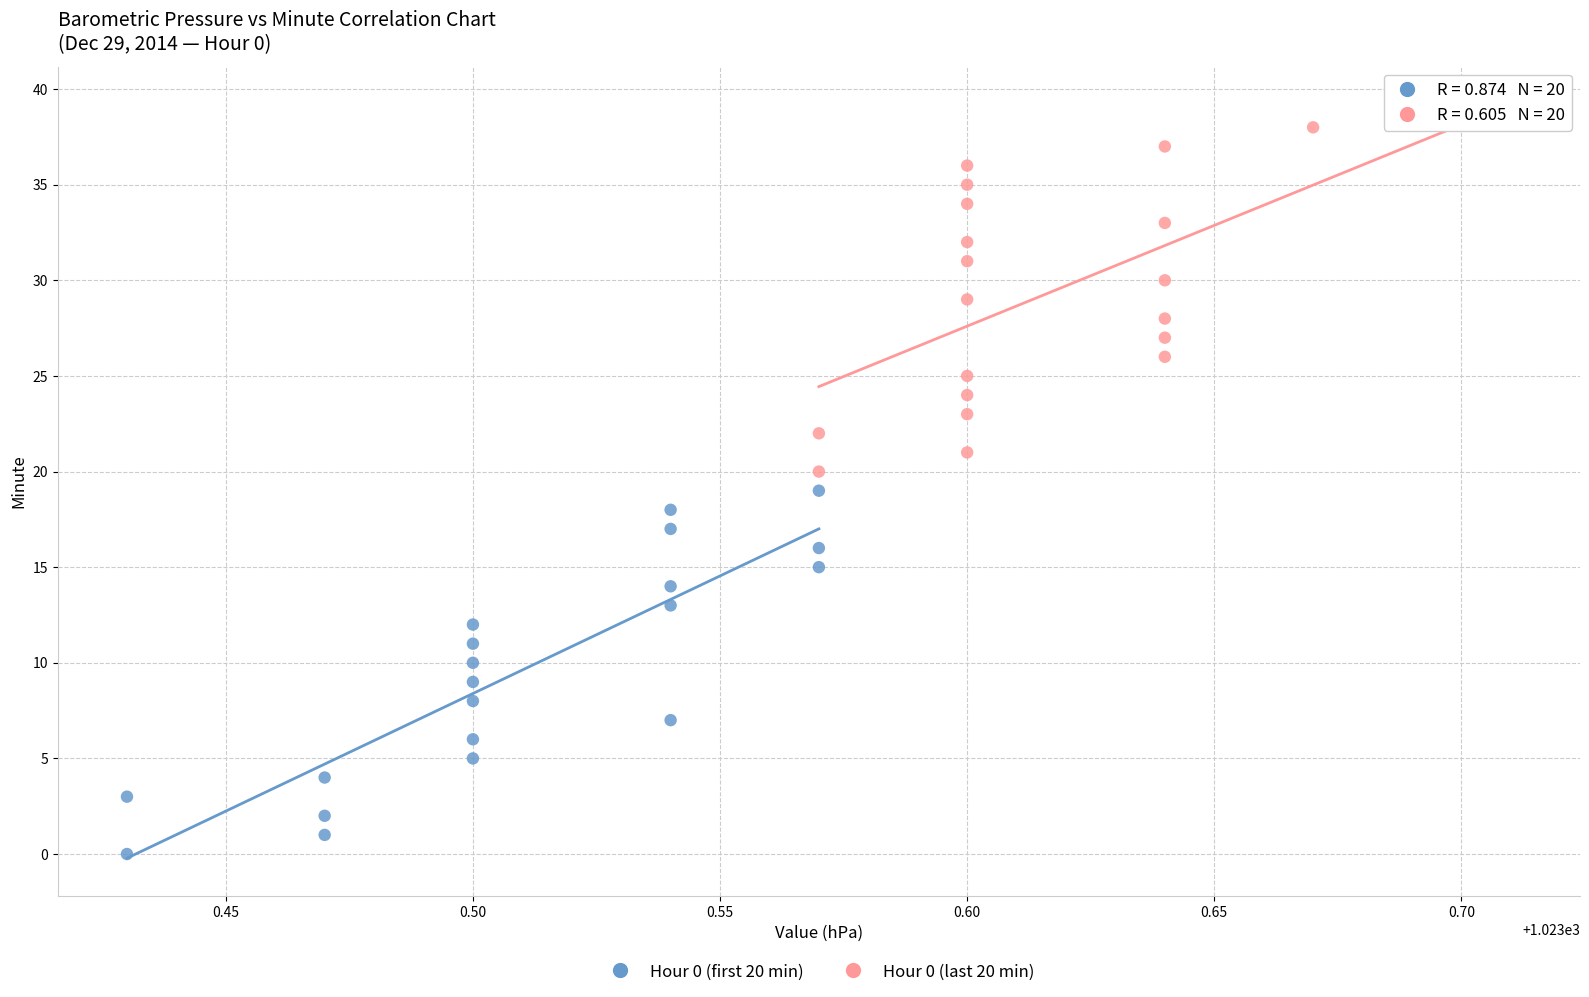

Which series contains the lowest Y value?

Hour 0 (first 20 min)